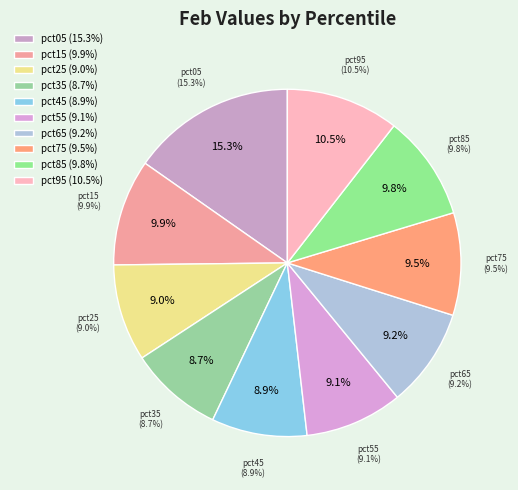

Rank the categories by value from lowest to highest.

pct35, pct45, pct25, pct55, pct65, pct75, pct85, pct15, pct95, pct05